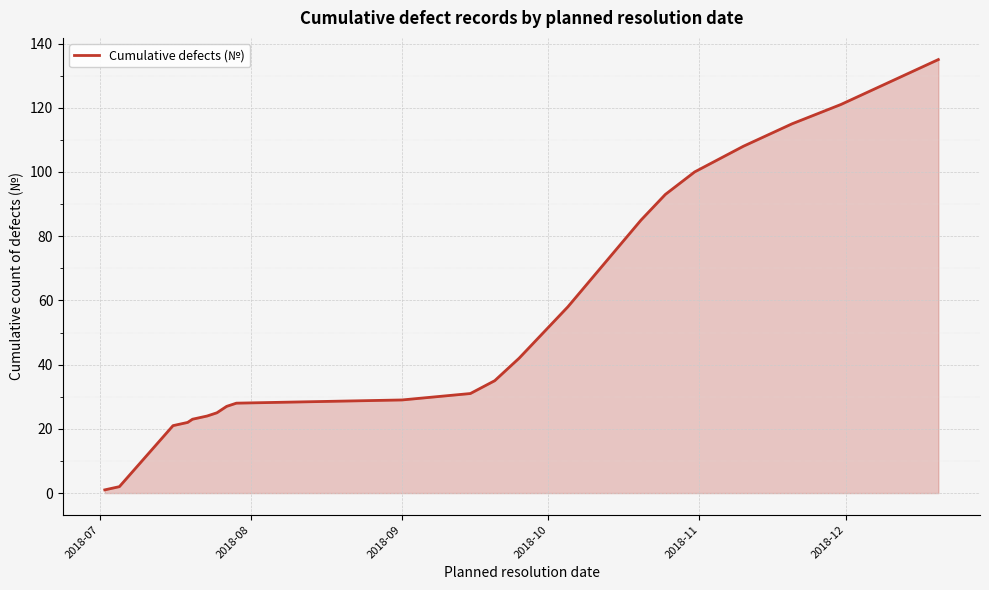

What is the difference between the maximum and minimum values?

134